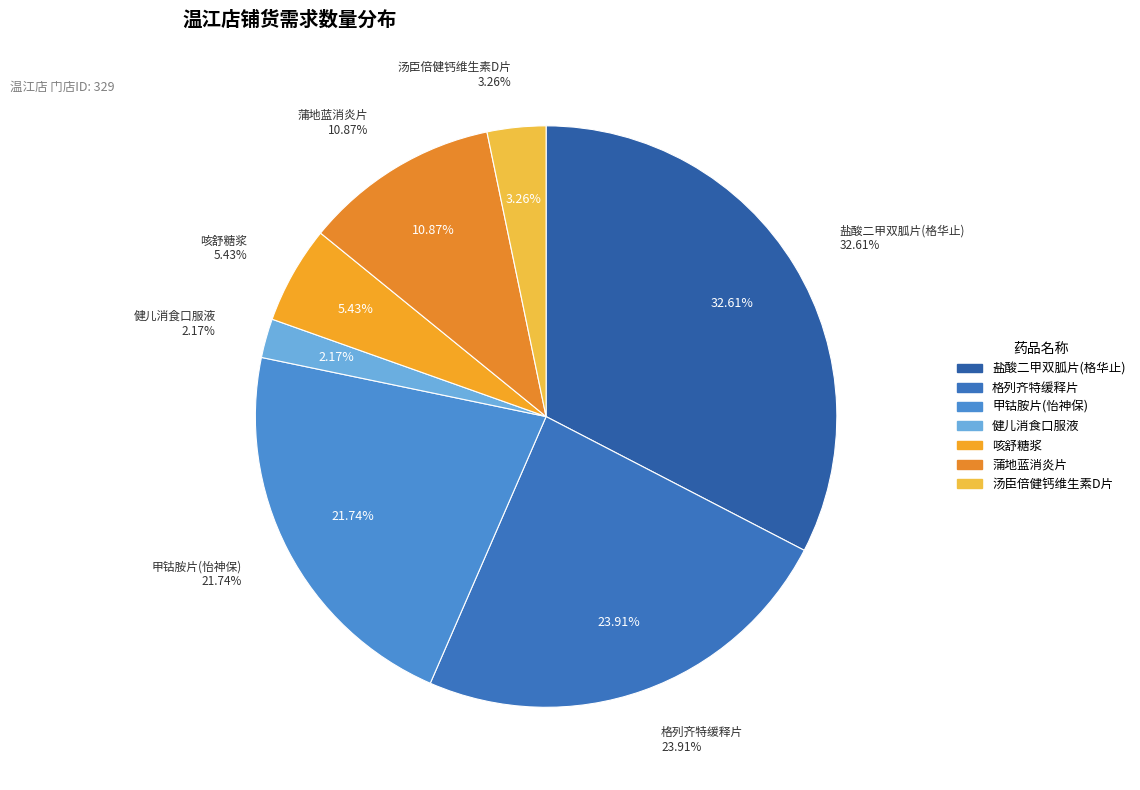

How many slices are in this pie chart?

7